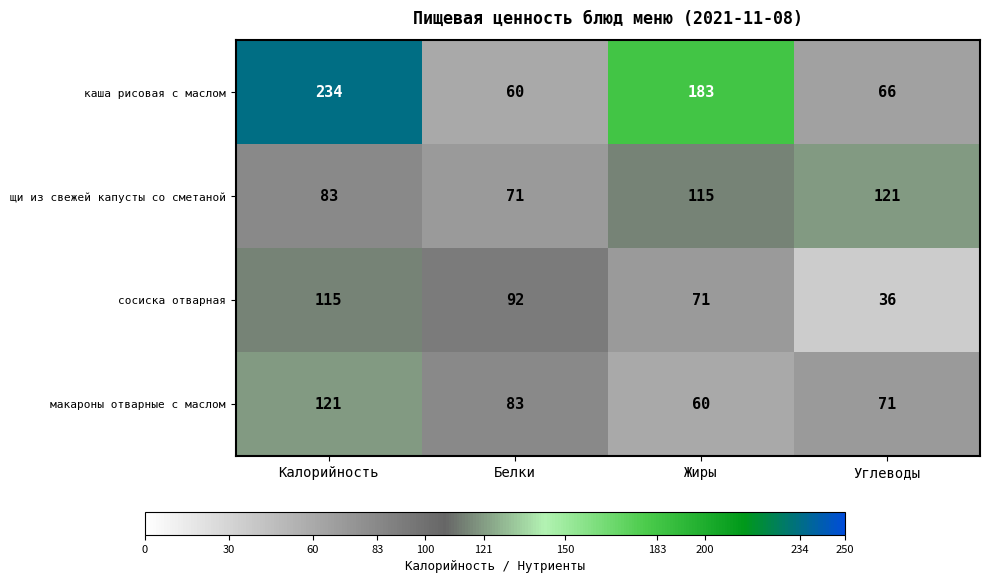

Is it true that щи из свежей капусты со сметаной equals 21 at Белки?

False